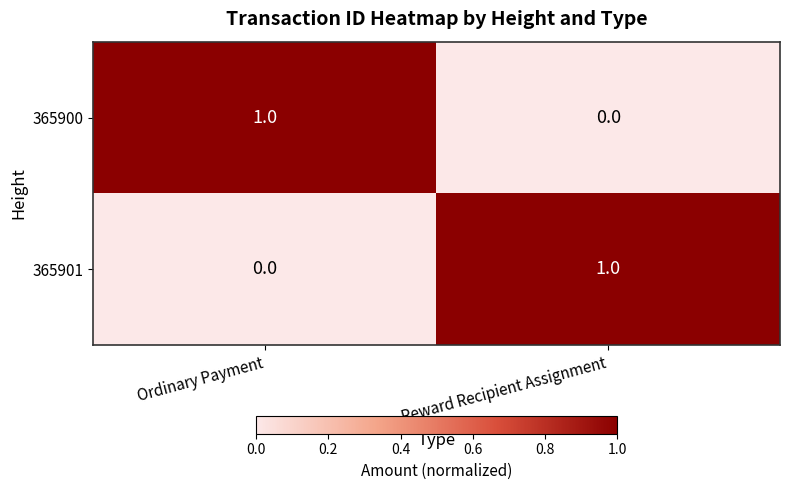

List the labels in order of 365901 value, largest first.

Reward Recipient Assignment, Ordinary Payment